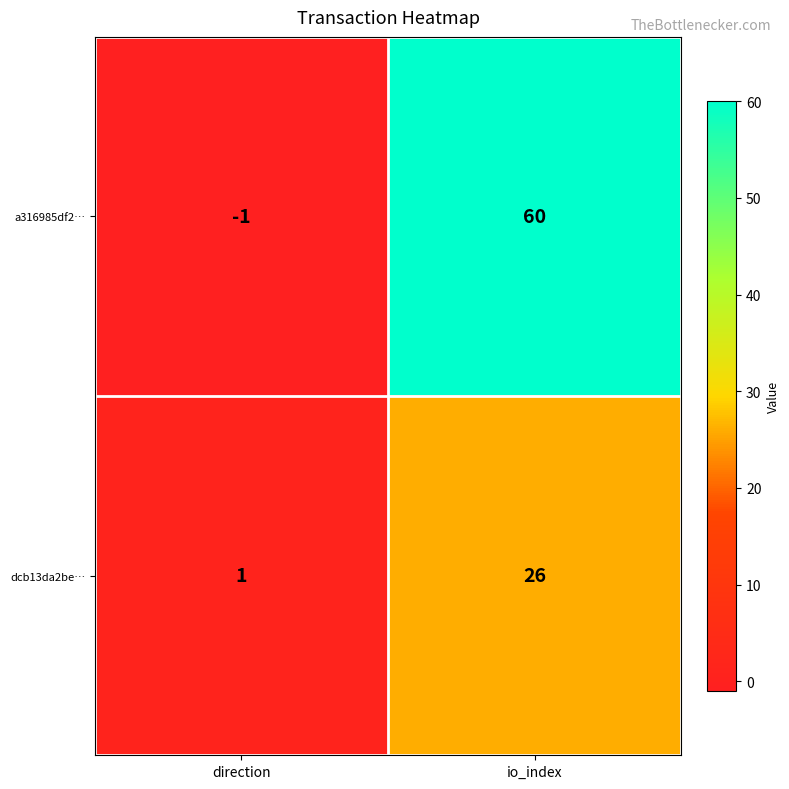

Which series has the widest spread of values?

a316985df2…